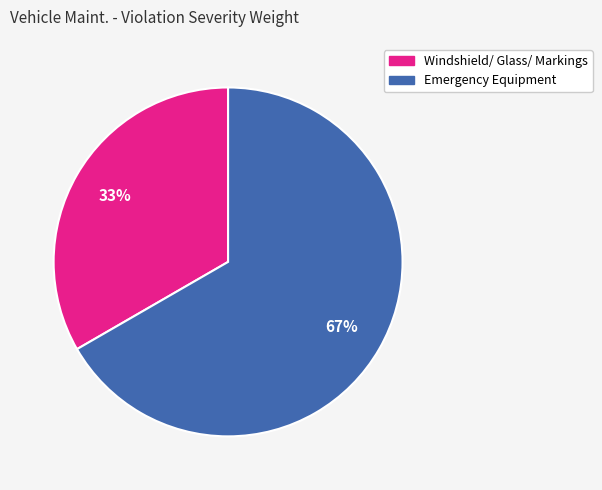

What is the smallest slice in the pie chart?

Windshield/ Glass/ Markings